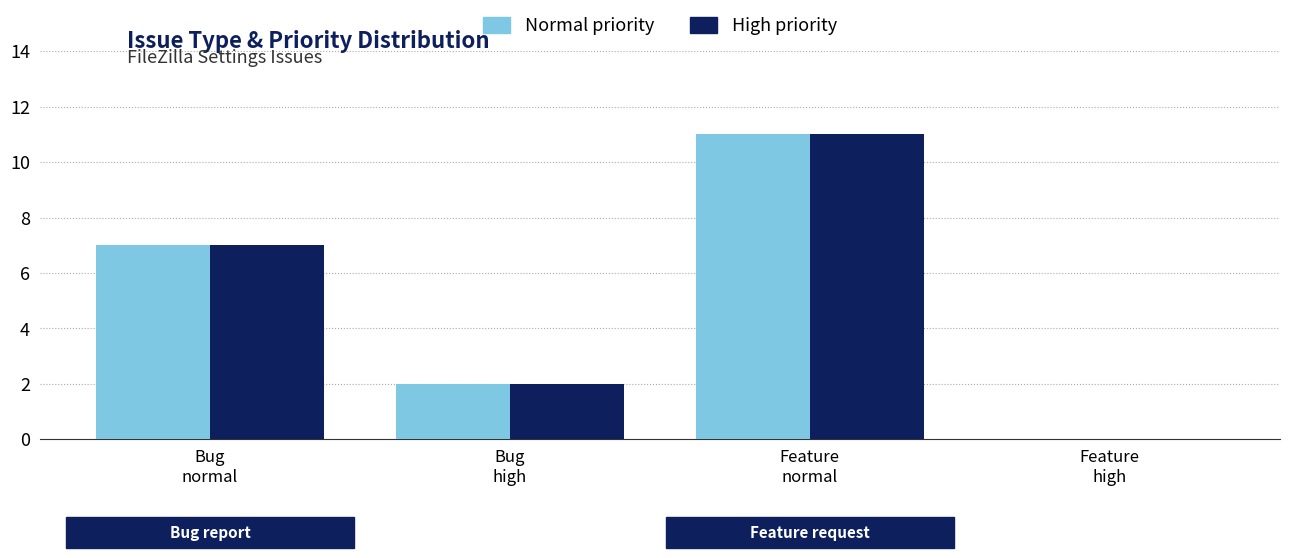

Are the bars grouped side by side (vs. stacked)?

Yes